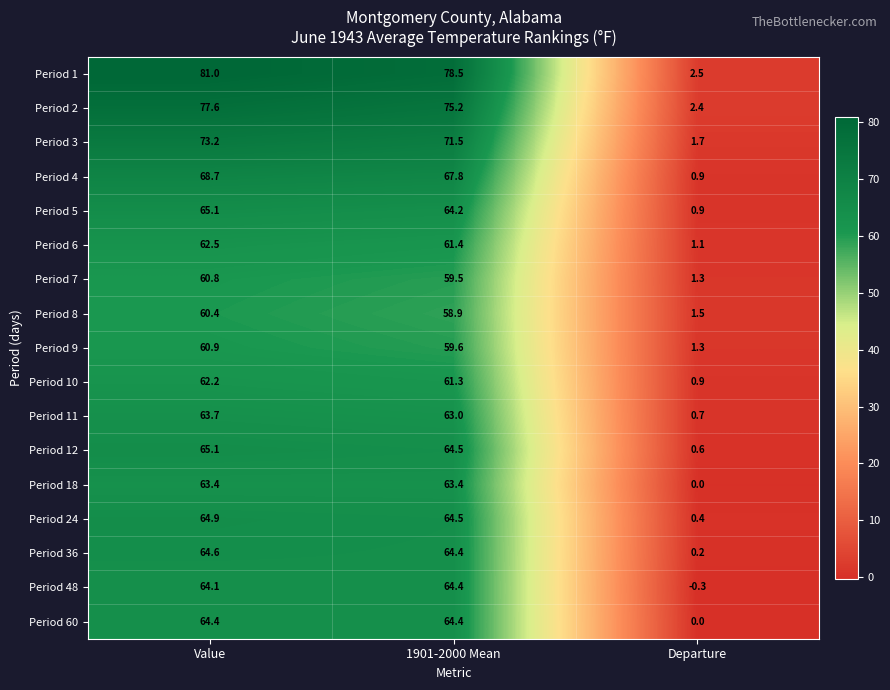

Is it true that Period 60 equals -35.2 at Departure?

False